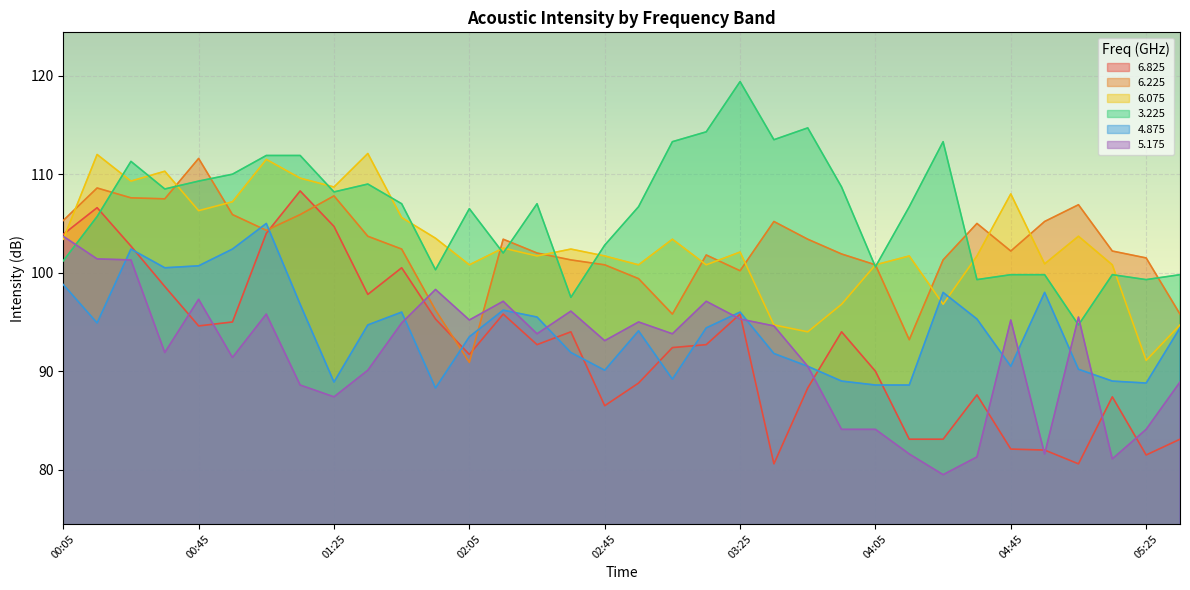

Reading right to left, extract all data points from this chart.

6.825: 83.1	81.5	87.4	80.6	82.0	82.1	87.6	83.1	83.1	90.0	94.0	88.3	80.6	95.8	92.7	92.4	88.8	86.5	94.0	92.7	95.8	91.7	95.3	100.5	97.8	104.7	108.3	104.0	95.0	94.6	98.6	102.7	106.6	103.9
6.225: 95.8	101.5	102.2	106.9	105.2	102.2	105.0	101.3	93.2	100.8	101.9	103.4	105.2	100.2	101.8	95.8	99.4	100.8	101.3	102.0	103.4	90.9	96.2	102.4	103.7	107.8	105.9	104.3	105.9	111.6	107.5	107.6	108.6	105.3
6.075: 94.7	91.1	100.8	103.7	100.9	108.0	101.7	96.8	101.7	100.8	96.8	94.0	94.7	102.1	100.8	103.4	100.8	101.7	102.4	101.7	102.5	100.8	103.5	105.6	112.1	108.7	109.6	111.5	107.2	106.3	110.3	109.3	112.0	103.4
3.225: 99.8	99.3	99.8	94.7	99.8	99.8	99.3	113.3	106.7	100.6	108.7	114.7	113.5	119.4	114.3	113.3	106.7	102.8	97.5	107.0	102.0	106.5	100.3	107.0	109.0	108.2	111.9	111.9	110.0	109.3	108.5	111.3	105.7	101.2
4.875: 94.4	88.8	89.0	90.2	98.0	90.5	95.3	98.0	88.6	88.6	89.0	90.5	91.8	96.0	94.4	89.2	94.1	90.1	91.9	95.5	96.2	93.5	88.3	96.0	94.7	88.9	96.8	105.0	102.4	100.7	100.5	102.4	94.9	98.8
5.175: 88.9	84.1	81.1	95.5	81.6	95.2	81.3	79.5	81.6	84.1	84.1	90.5	94.6	95.3	97.1	93.8	95.0	93.1	96.1	93.8	97.1	95.2	98.3	94.9	90.1	87.4	88.6	95.8	91.4	97.3	91.9	101.3	101.4	103.7